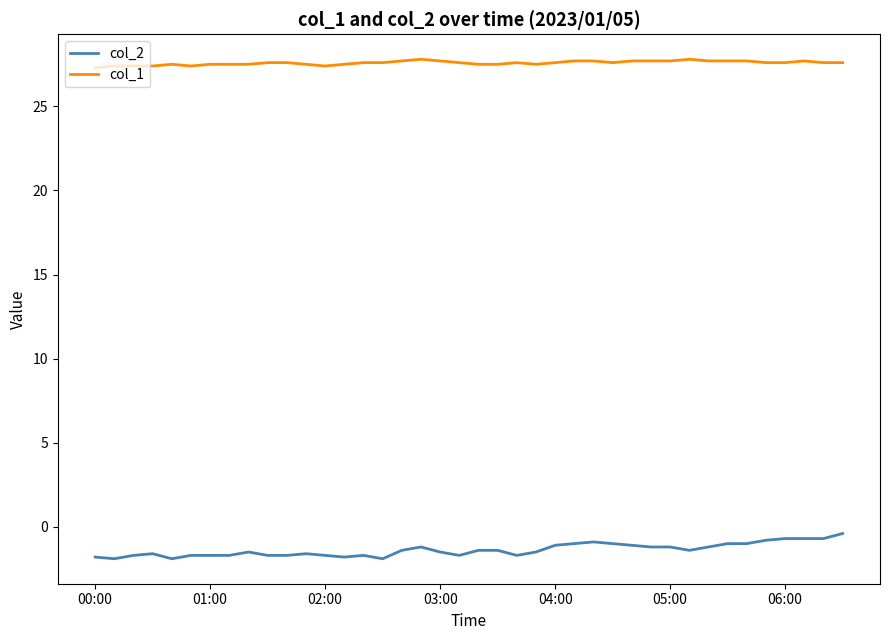

Which series has the largest total across all categories?

col_1